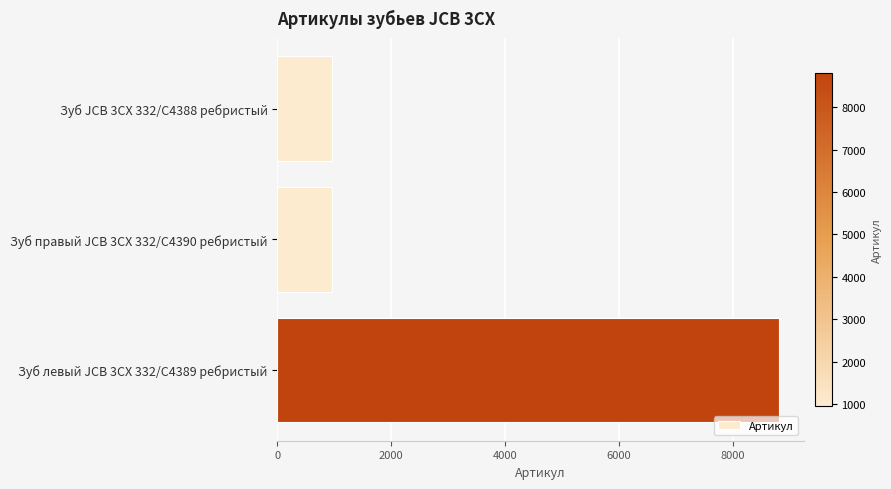

What is the change in value from Зуб правый JCB 3CX 332/C4390 ребристый to Зуб левый JCB 3CX 332/C4389 ребристый?

+7839